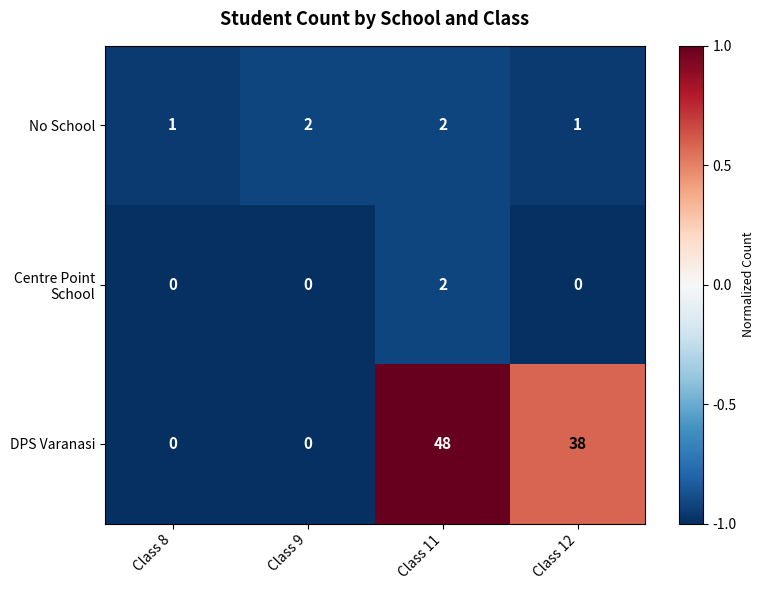

What value does the DPS Varanasi series have at Class 12, to the nearest 5?

40